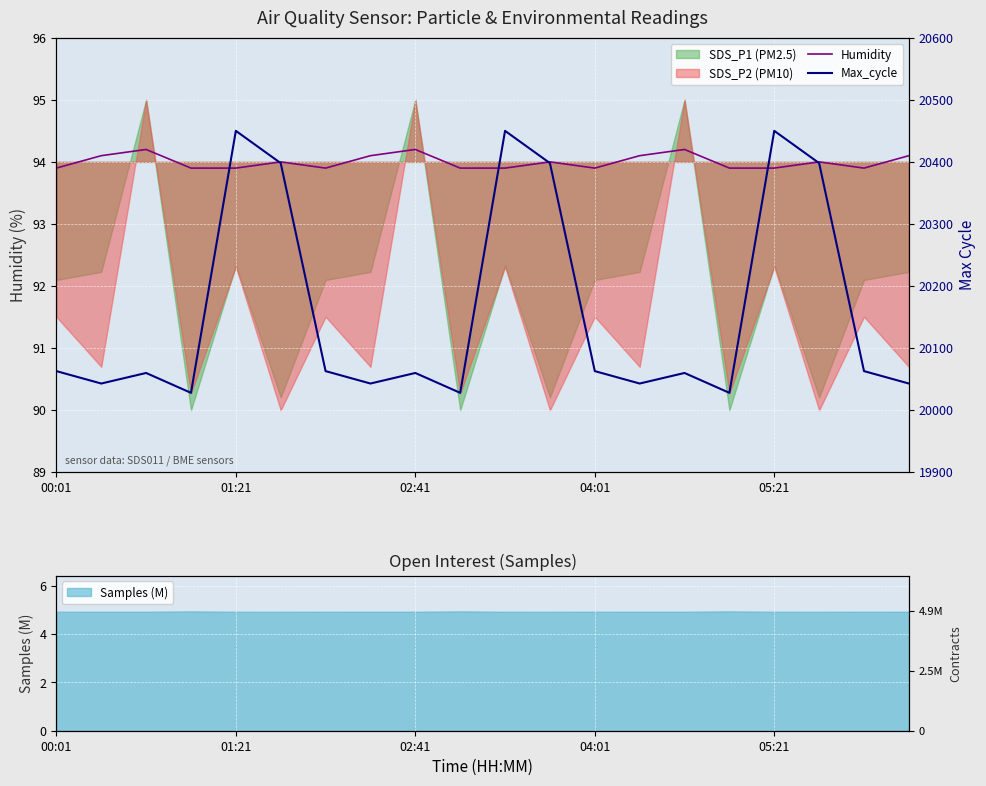

What is the greatest value displayed?

20450.0